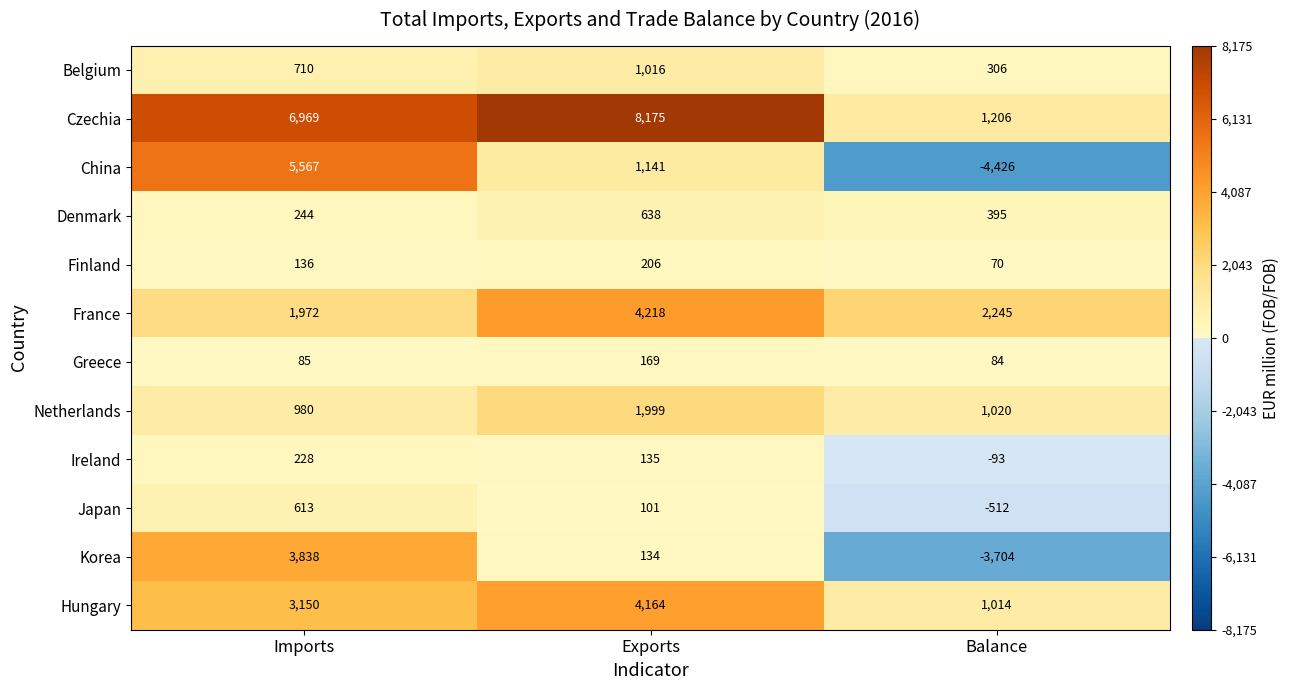

True or false: France has a value of 602 at Balance.

False